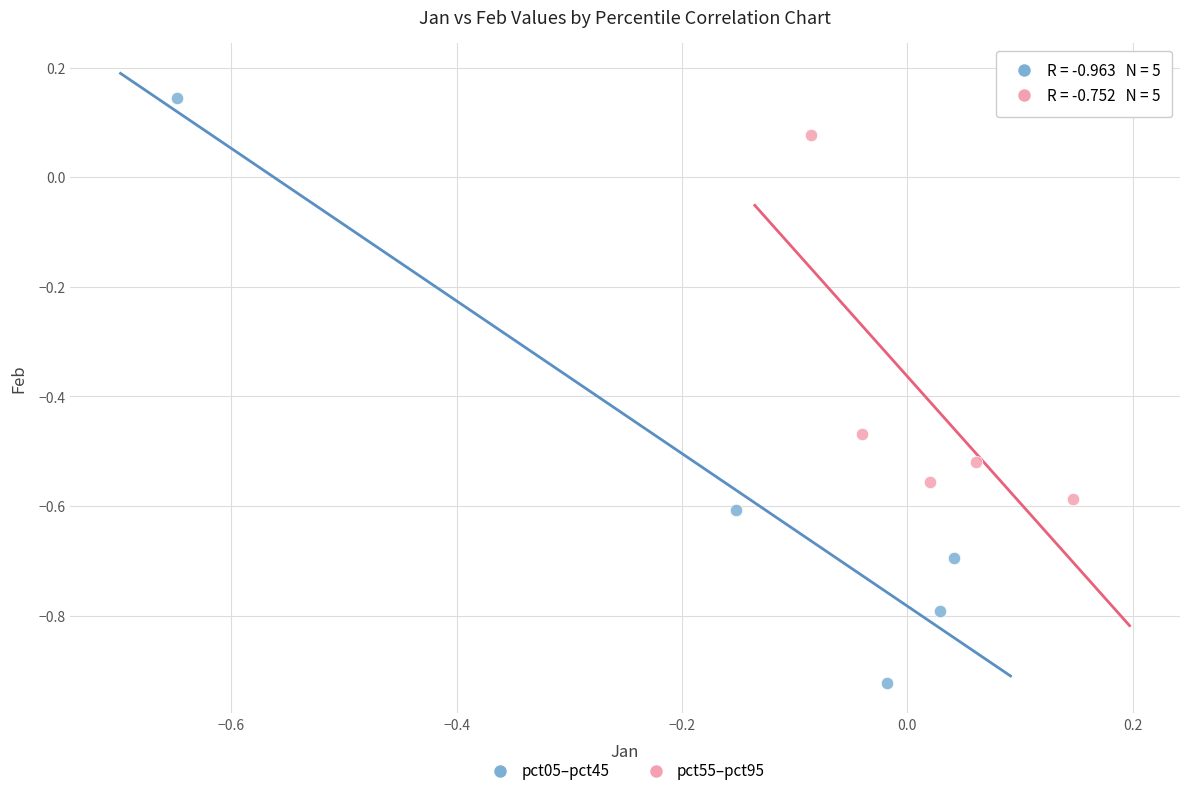

Which series reaches the maximum Y coordinate?

pct05–pct45